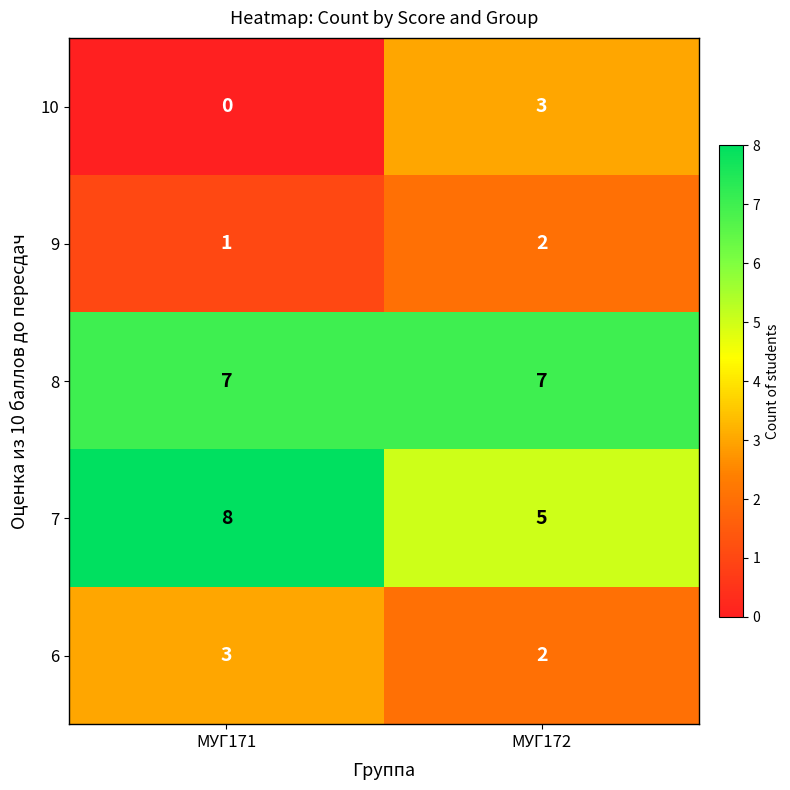

True or false: 10 has a value of 2 at МУГ172.

False